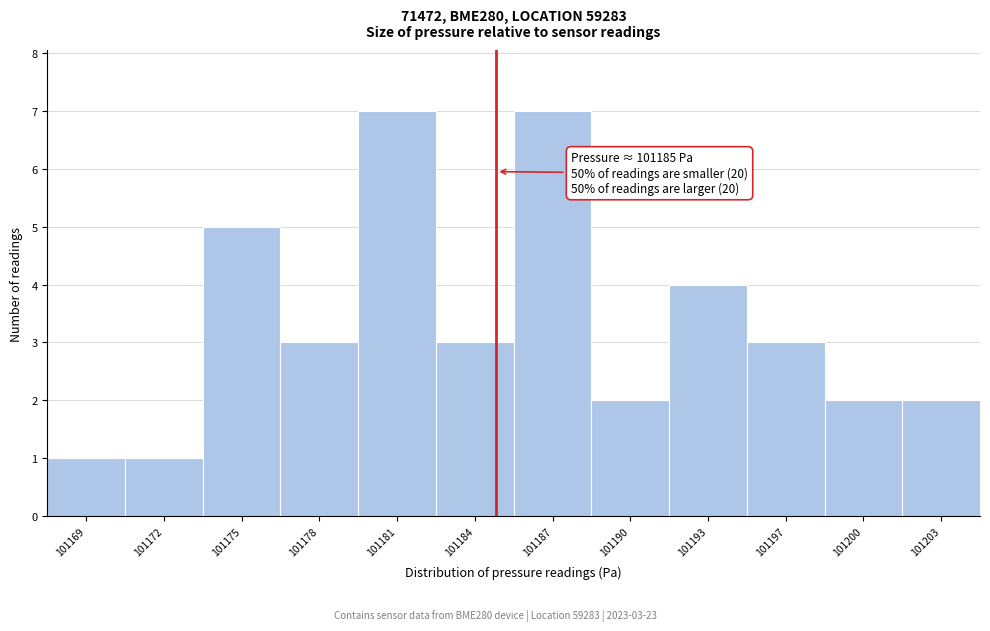

Reading left to right, list all the values displayed in this chart.

101169=1	101172=1	101175=5	101178=3	101181=7	101184=3	101187=7	101190=2	101193=4	101197=3	101200=2	101203=2